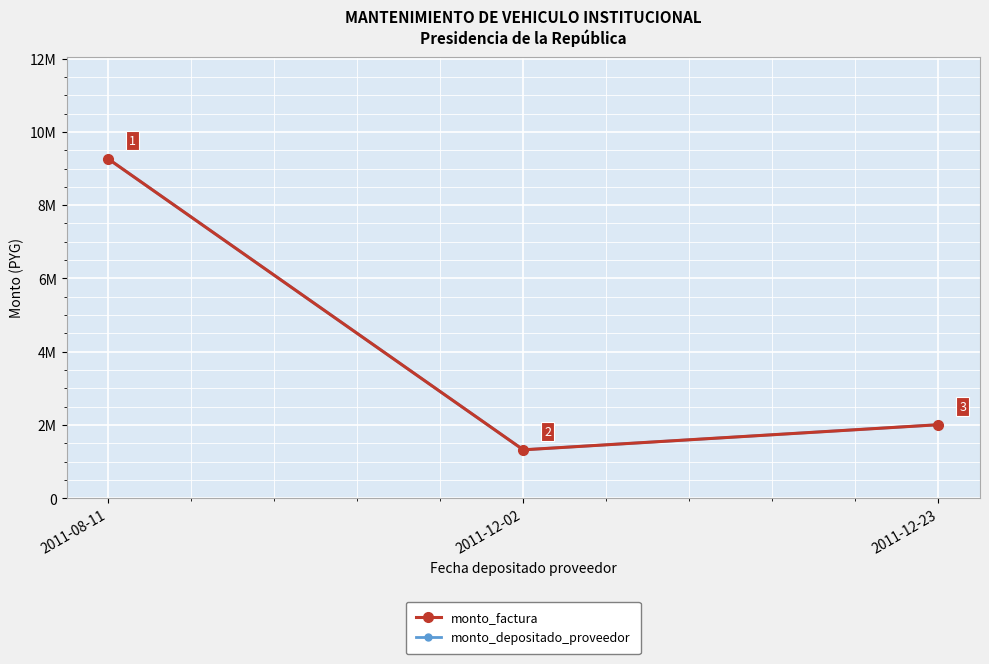

Read the monto_depositado_proveedor value at 2011-12-23.

2010000